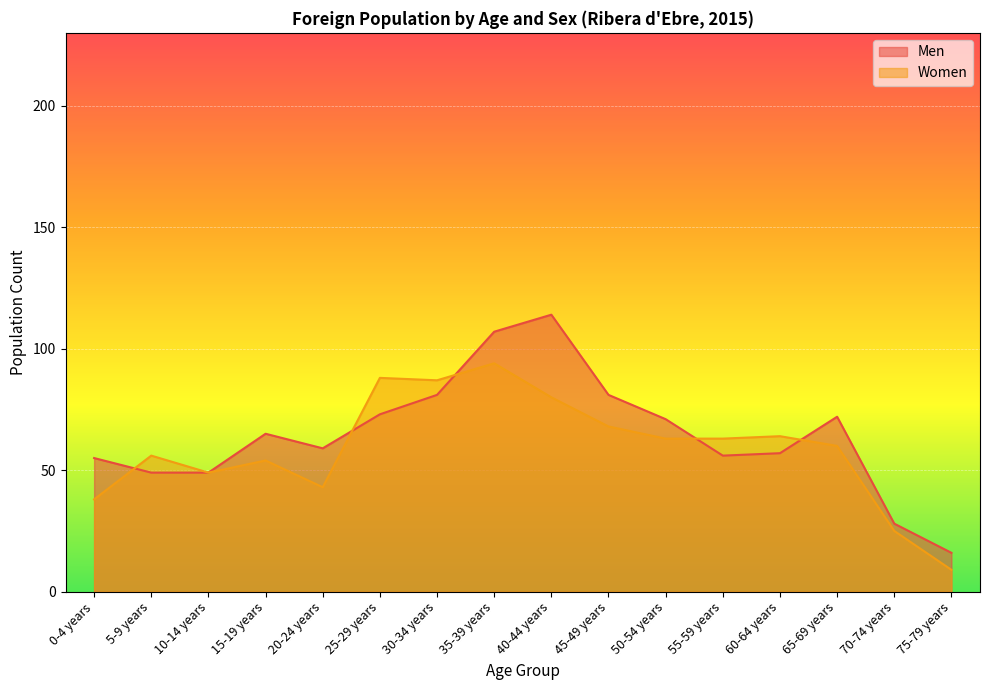

The value of Women at 50-54 years is 63. True or false?

True